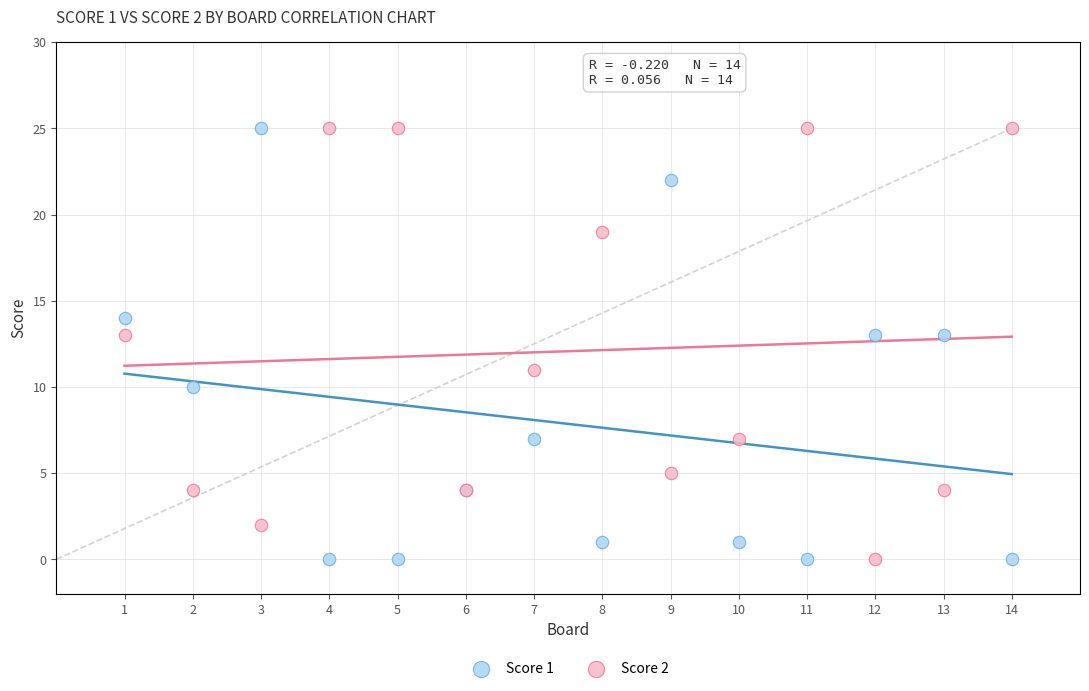

What is the X range (max minus min) for the scatter plot?

13